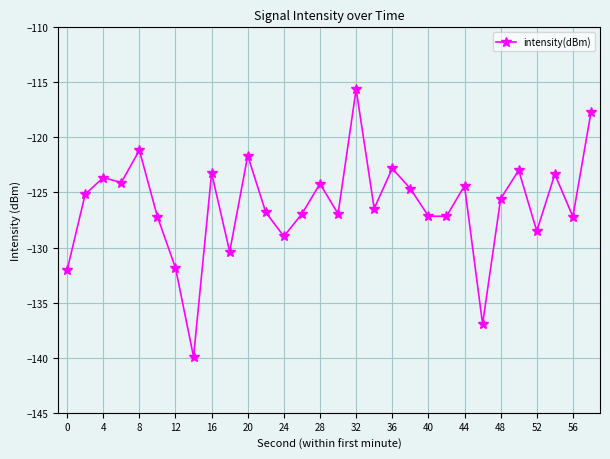

What is the smallest value displayed?

-139.9